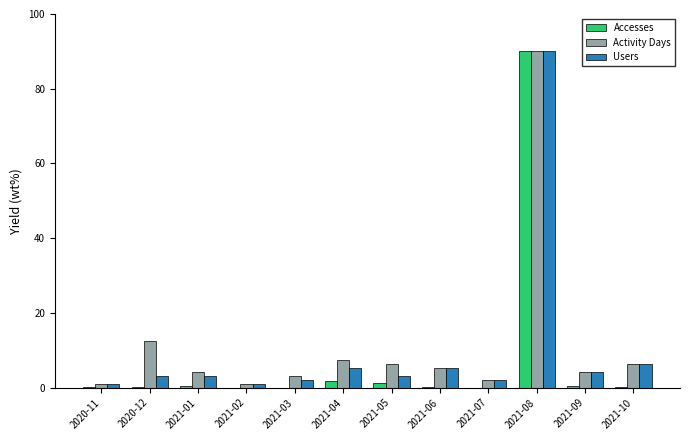

Where is Activity Days nearest to the value 45?

2020-12